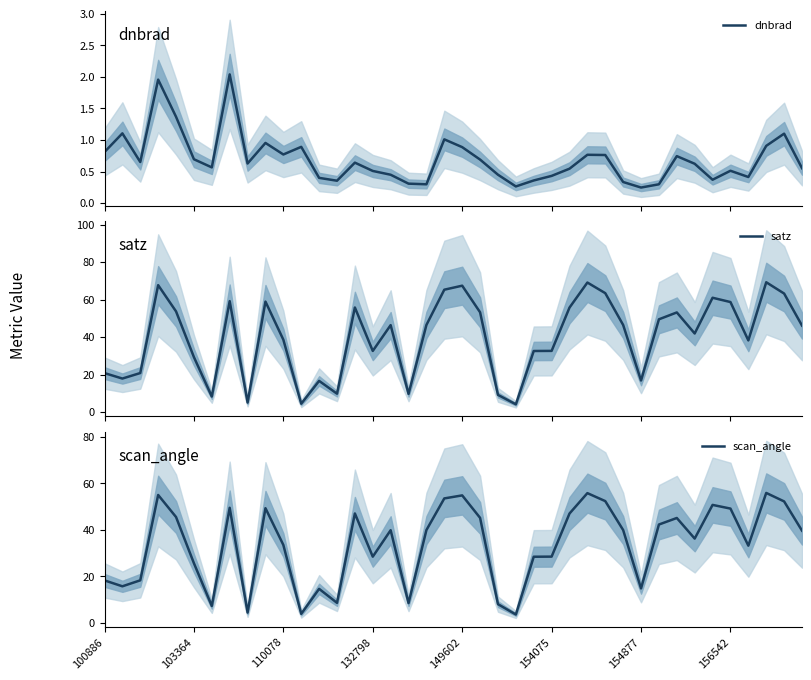

What is the lowest value of the satz series?

4.1